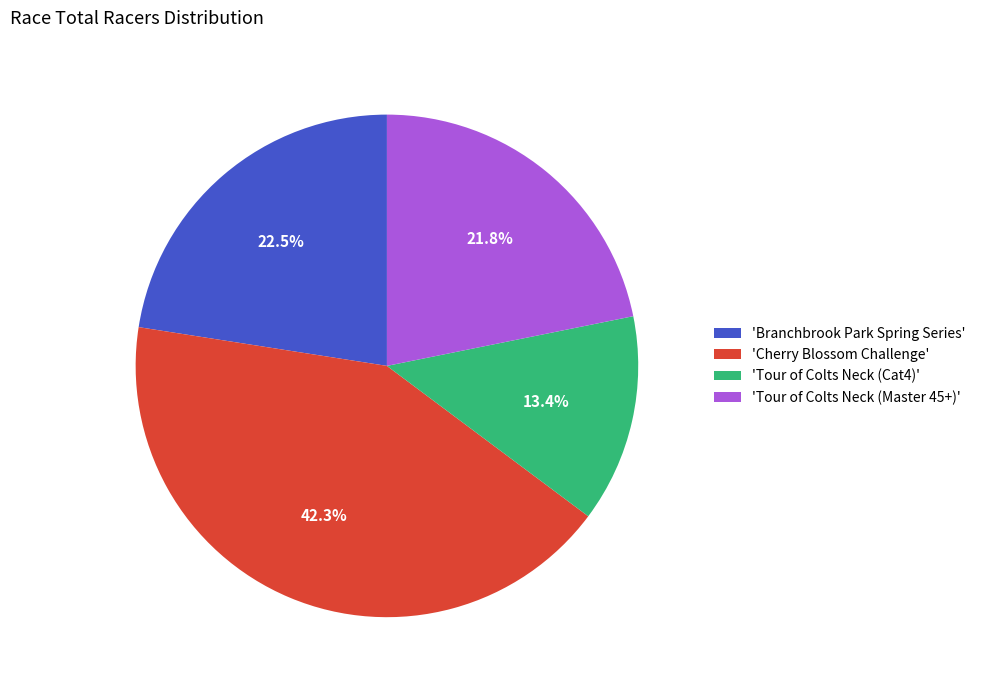

Rank the categories by value from highest to lowest.

'Cherry Blossom Challenge', 'Branchbrook Park Spring Series', 'Tour of Colts Neck (Master 45+)', 'Tour of Colts Neck (Cat4)'